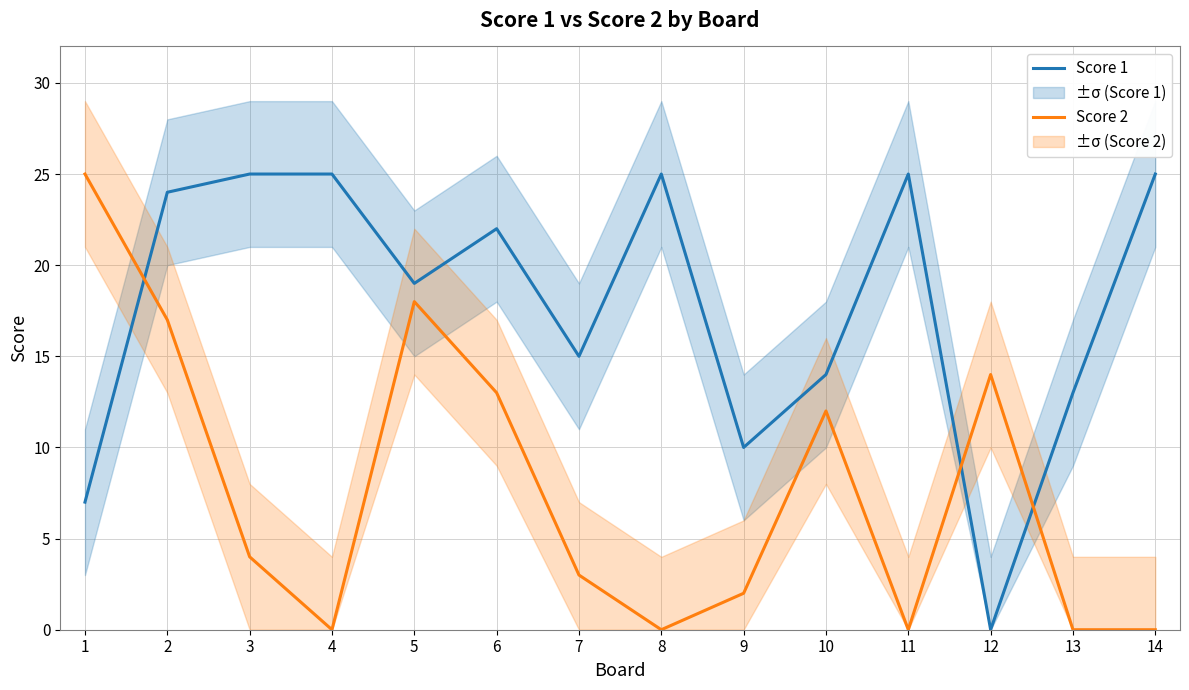

What is the greatest value displayed?

25